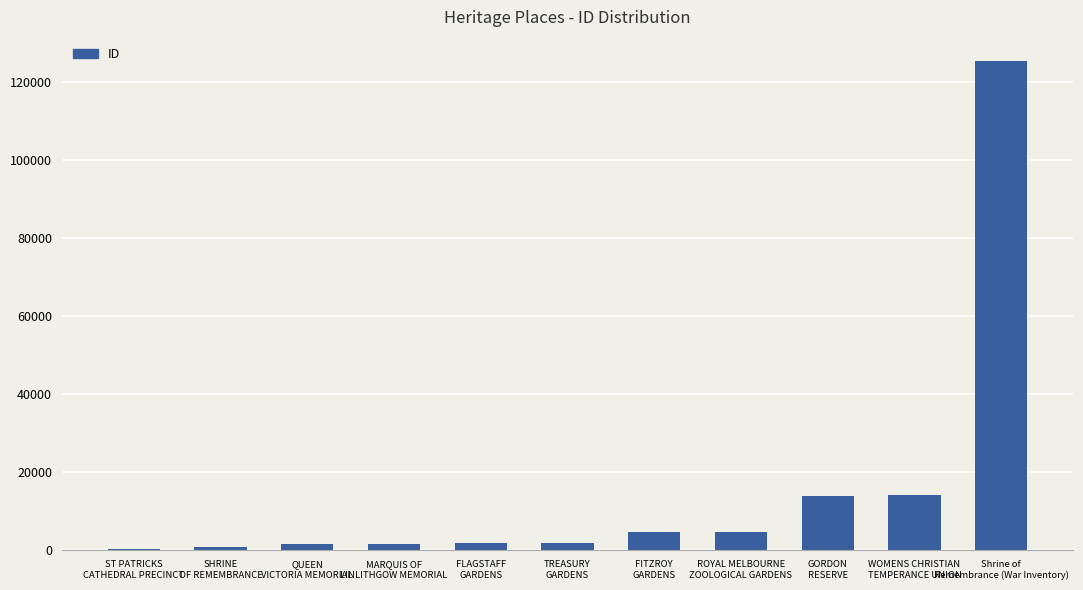

Between ST PATRICKS
CATHEDRAL PRECINCT and WOMENS CHRISTIAN
TEMPERANCE UNION, which is larger?

WOMENS CHRISTIAN
TEMPERANCE UNION